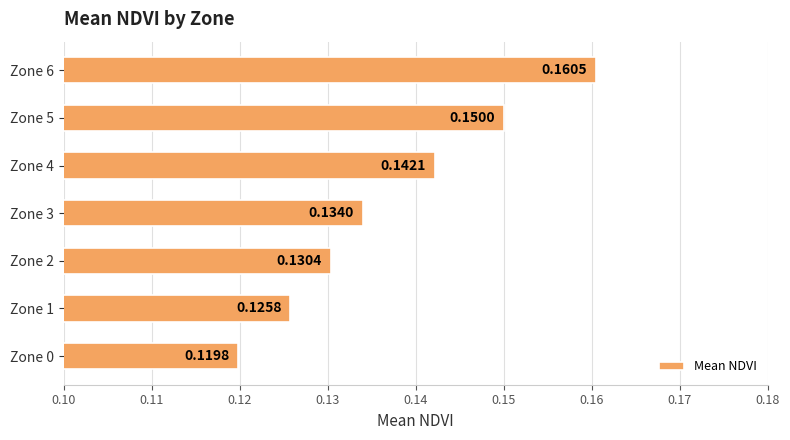

Between Zone 3 and Zone 5, which is larger?

Zone 5